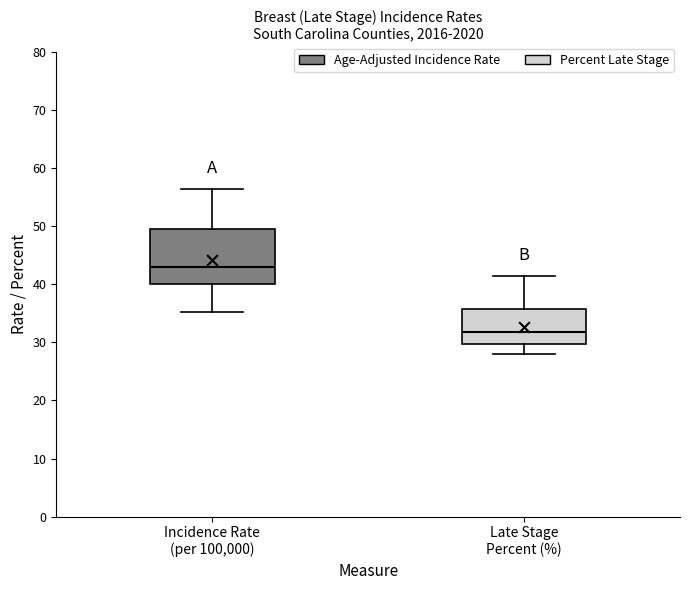

Reading left to right, read every box against the y-axis: the position of its median line, the range the box covers, and the ends of its whiskers. The values are not printed on the chart, so give them approximately, as read against the axis.

Incidence Rate (per 100,000): median 43, box 40 to 49, whiskers 35 to 56
Late Stage Percent (%): median 32, box 30 to 36, whiskers 28 to 42